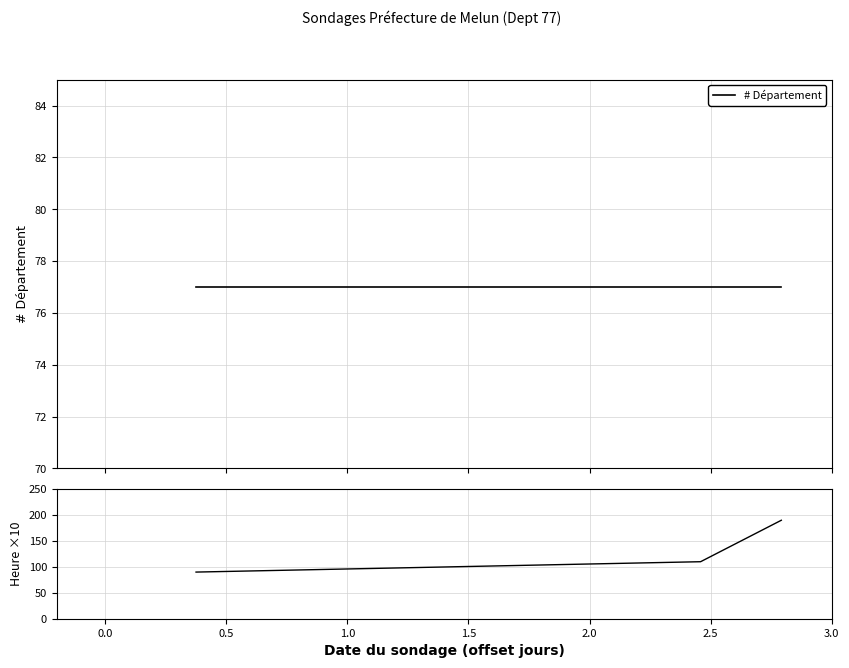

What is the total value across all series at 1.0?

207